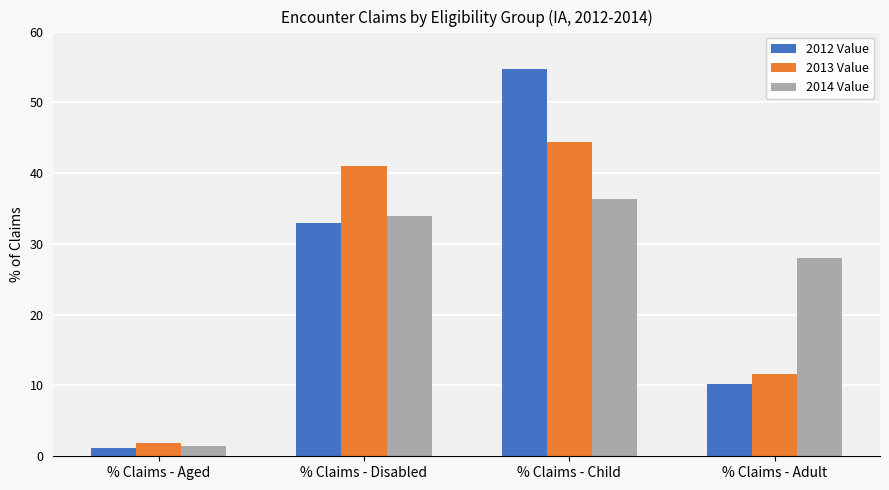

Which category has the lowest value in the 2014 Value series?

% Claims - Aged